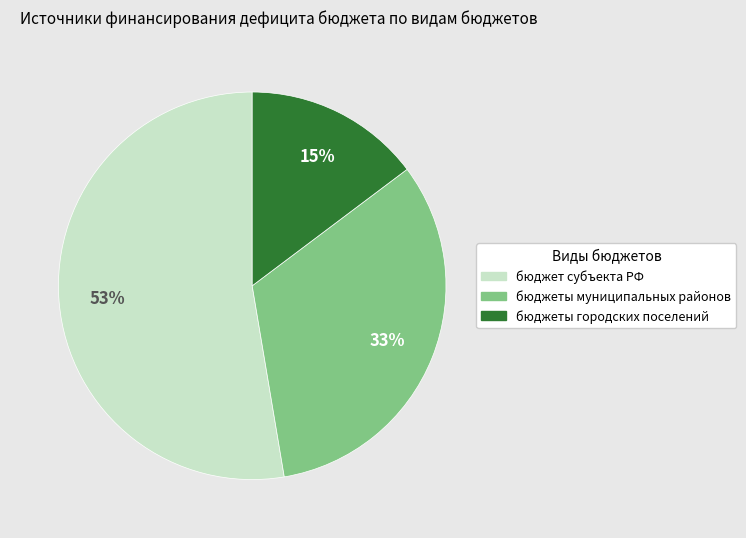

Rank the categories by value from lowest to highest.

бюджеты городских поселений, бюджеты муниципальных районов, бюджет субъекта РФ